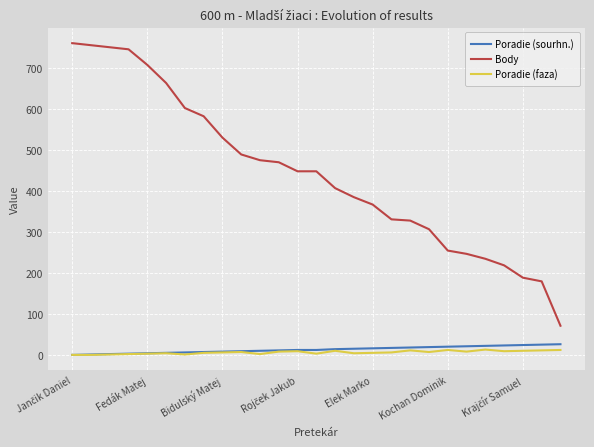

Which series has the largest total across all categories?

Body